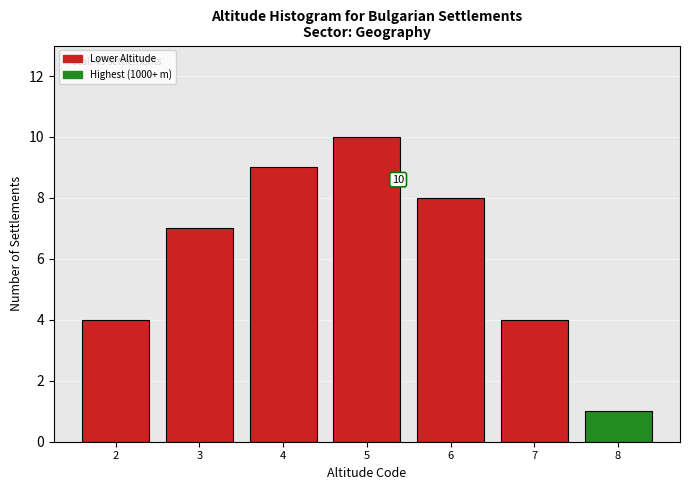

Reading left to right, extract all data points from this chart.

4	7	9	10	8	4	1